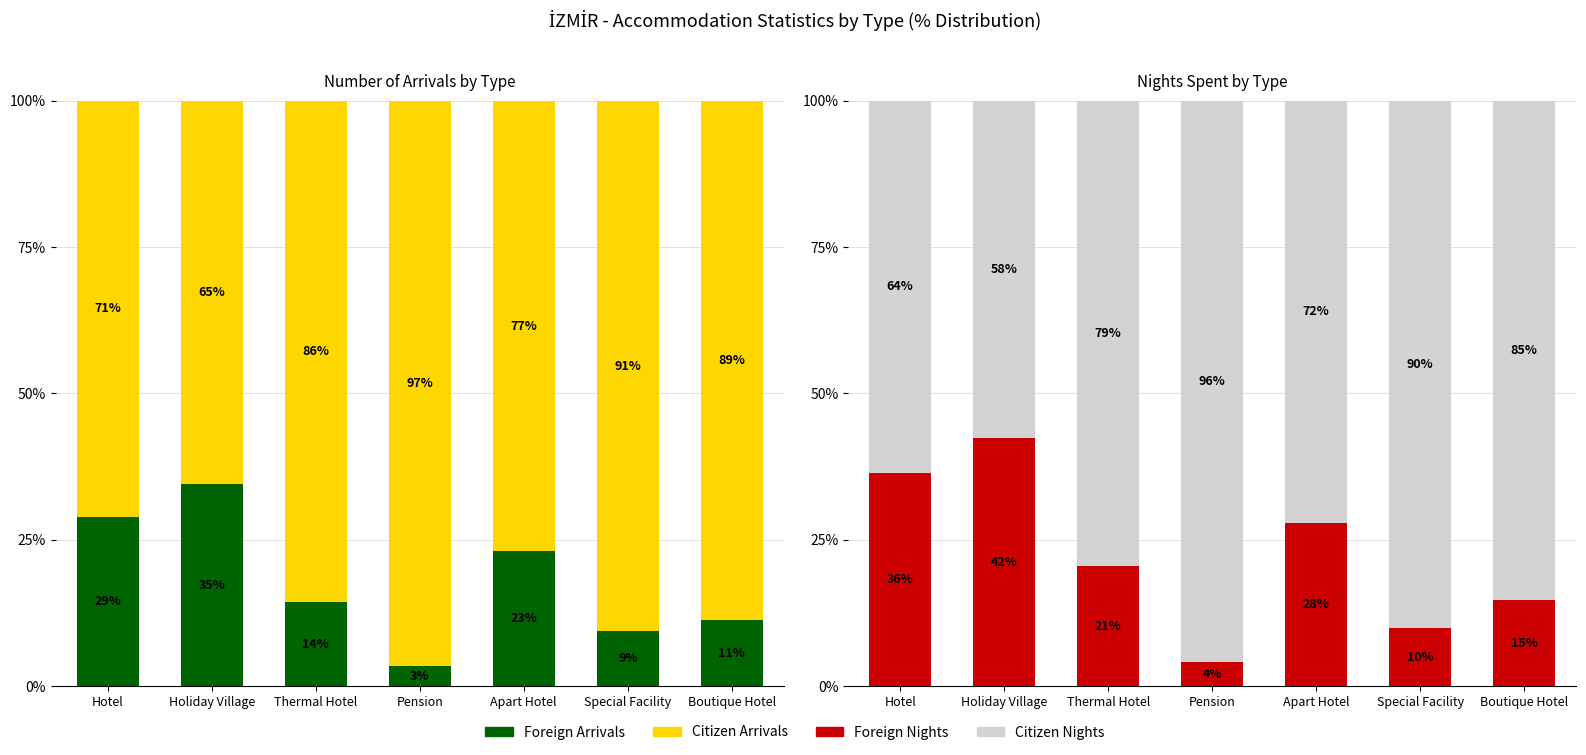

What is the sum of the Citizen Nights values at Apart Hotel and Pension?

168.0